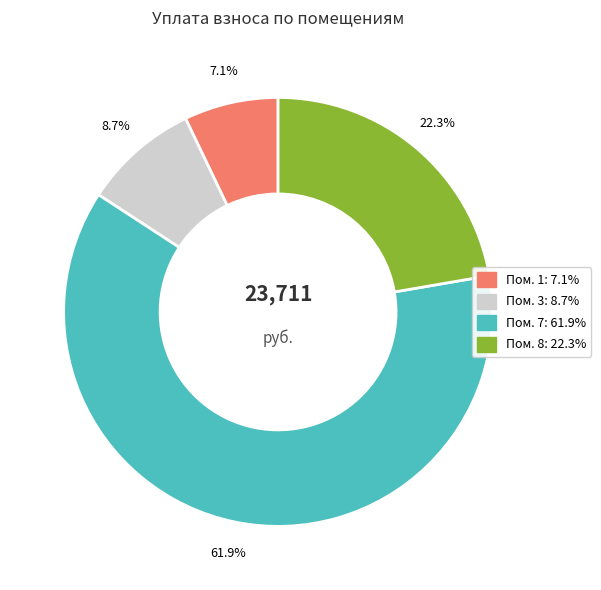

Does any single category account for the majority?

Yes